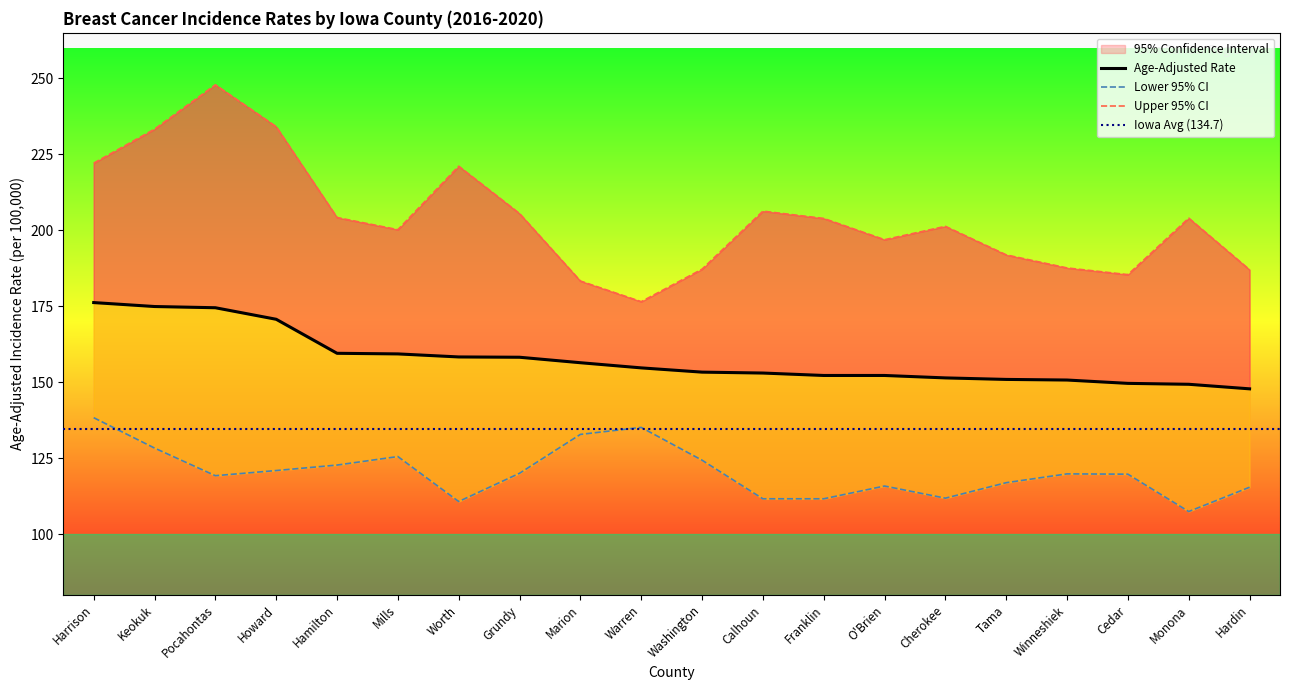

Reading left to right, extract all data points from this chart.

Age-Adjusted Rate: 176.2	174.9	174.5	170.7	159.5	159.3	158.3	158.2	156.4	154.7	153.3	153.0	152.2	152.2	151.4	150.9	150.7	149.6	149.3	147.8
Lower 95% CI: 138.3	128.3	119.2	120.9	122.7	125.5	110.7	120.0	132.8	135.1	124.3	111.6	111.6	115.8	111.8	116.9	119.8	119.7	107.4	115.4
Upper 95% CI: 222.1	233.3	247.9	234.1	204.2	200.2	221.1	205.5	183.3	176.5	187.2	206.3	203.9	196.9	201.3	191.9	187.6	185.4	204.0	187.0